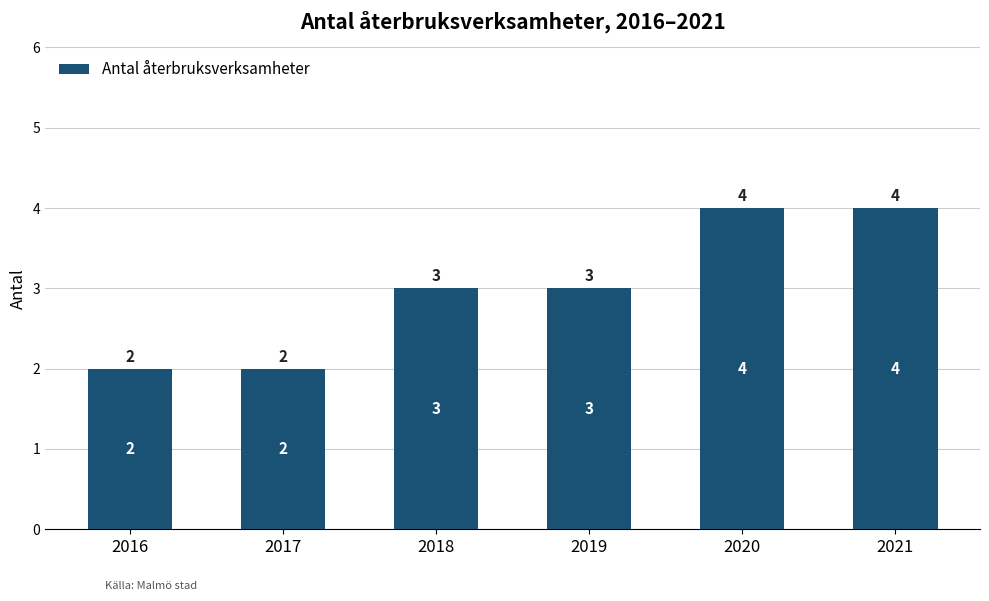

What is the sum of all values?

18